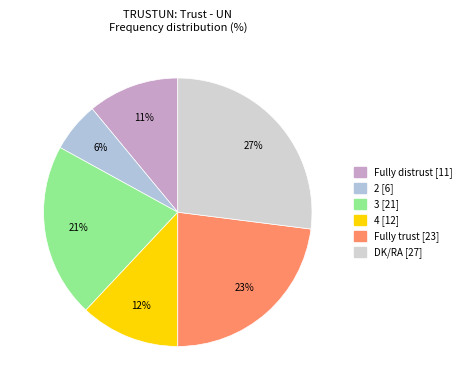

Count the number of slices in the pie.

6